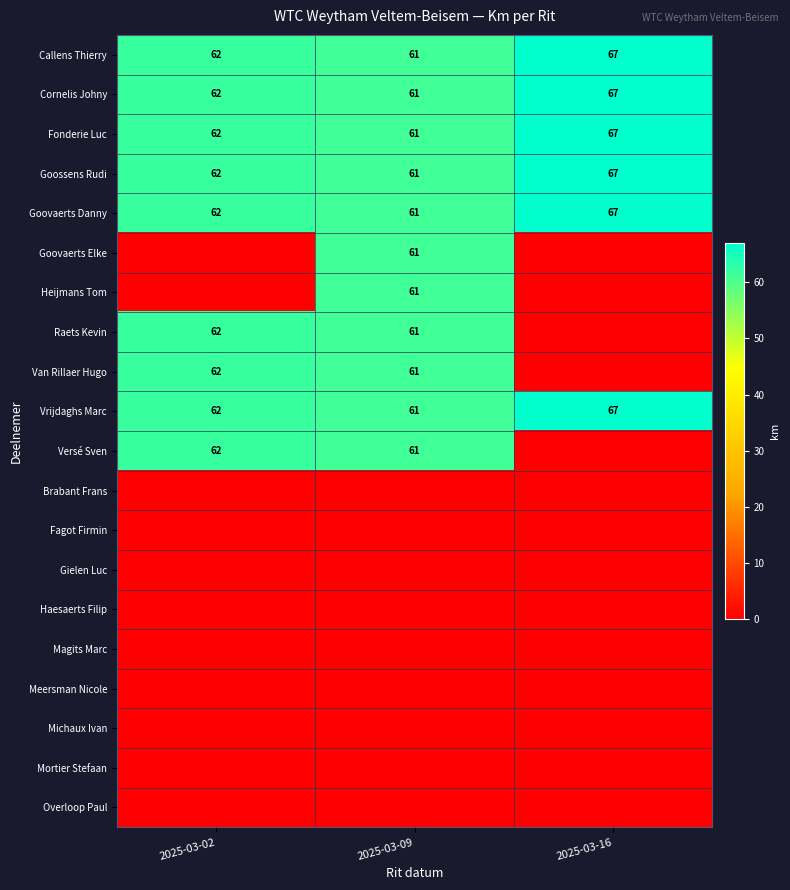

At which category is the sum across all series the highest?

2025-03-09